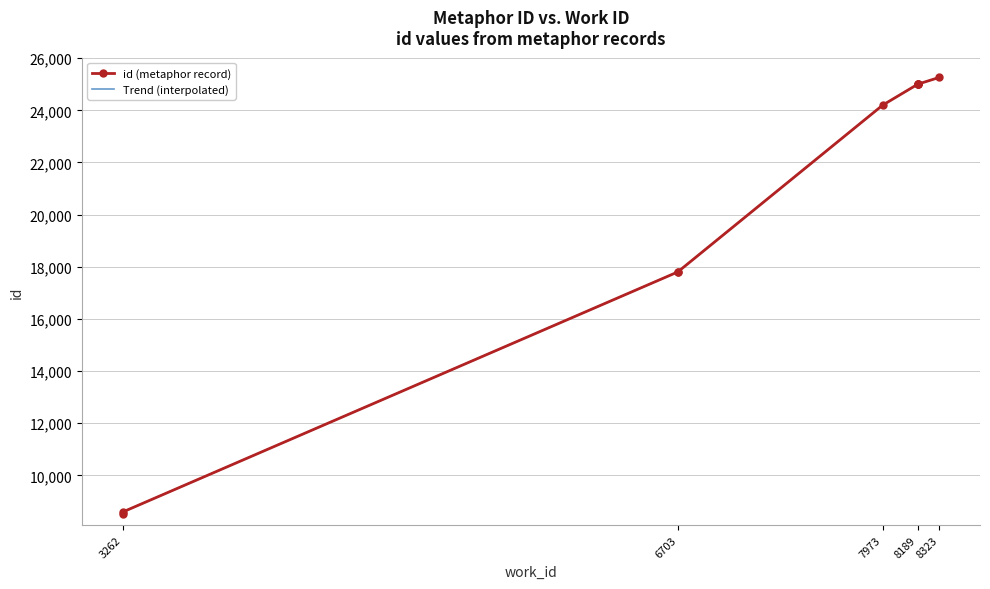

What is the smallest value displayed?

8520